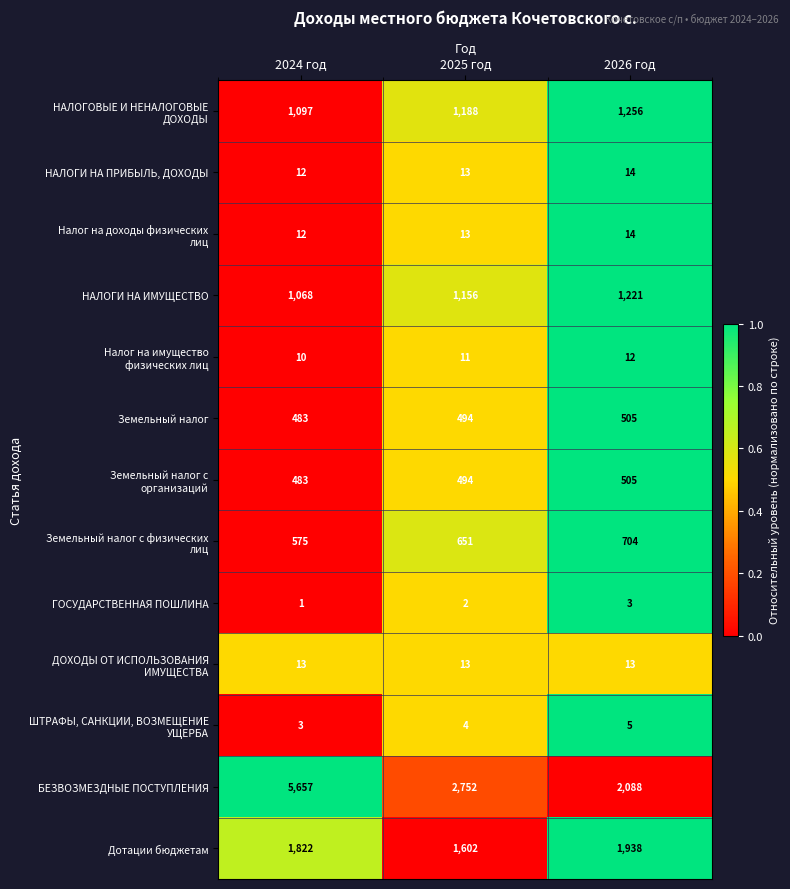

What is the sum of all НАЛОГИ НА ИМУЩЕСТВО values?

3445